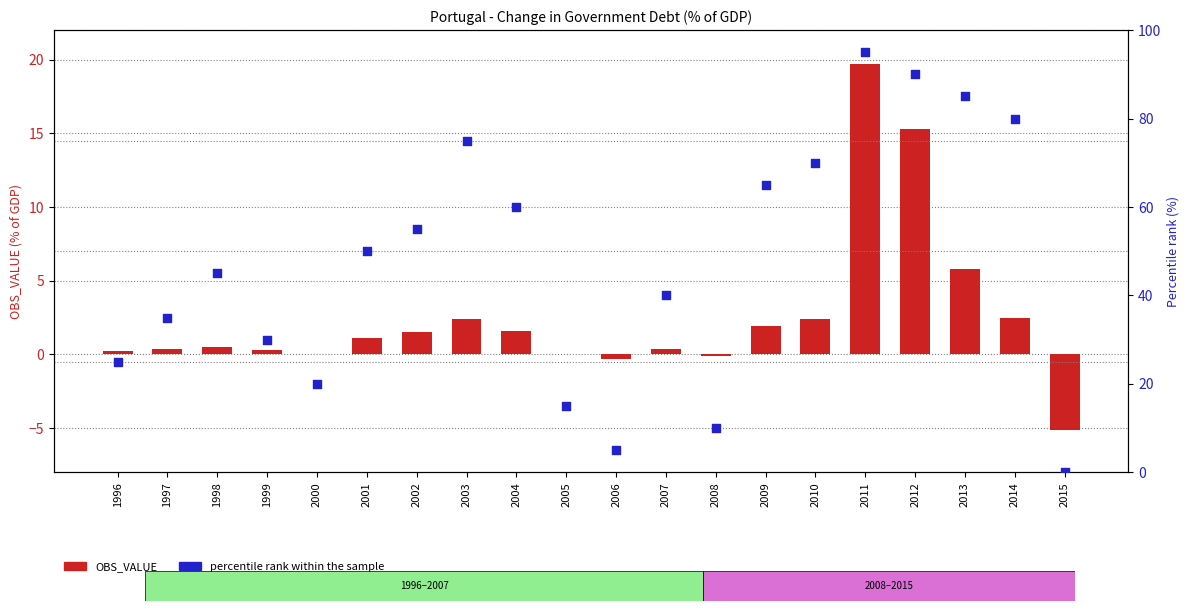

Which series has the largest total across all categories?

percentile rank within the sample